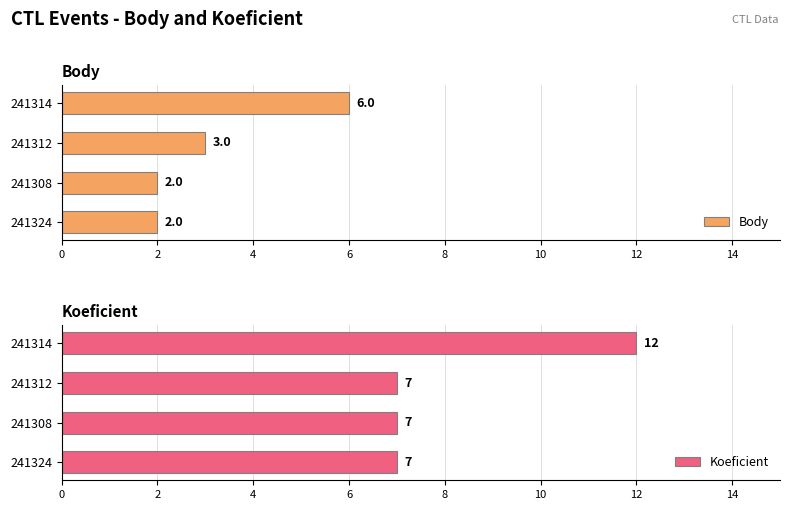

Reading right to left, transcribe all the data shown in this chart.

Body: 6	3	2	2
Koeficient: 12	7	7	7